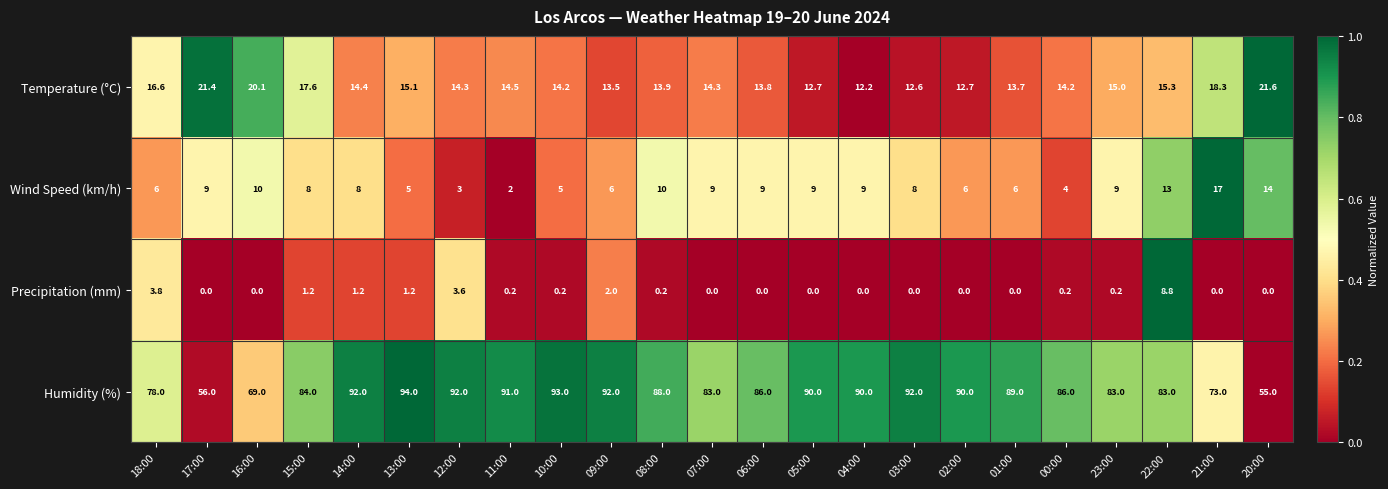

At which label does Temperature (°C) first exceed 14?

18:00